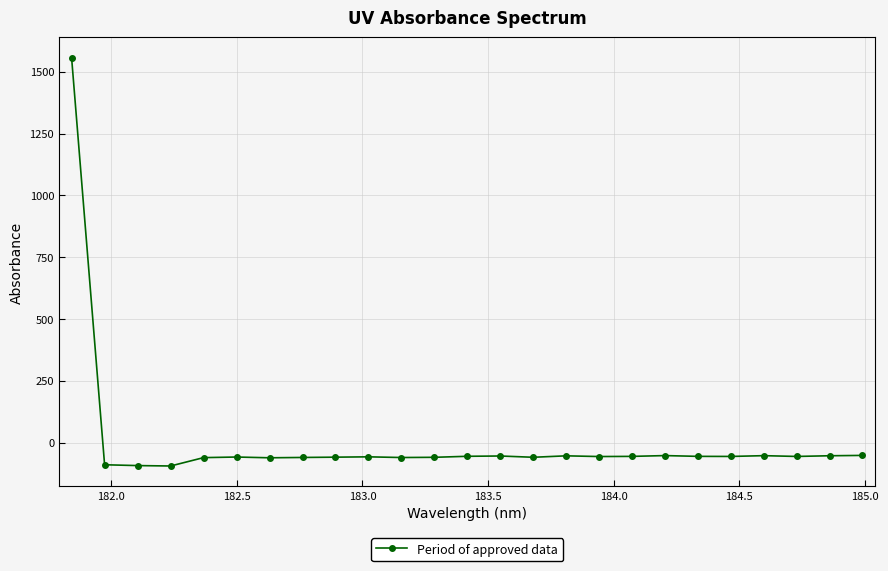

How many data points are above -56?

12